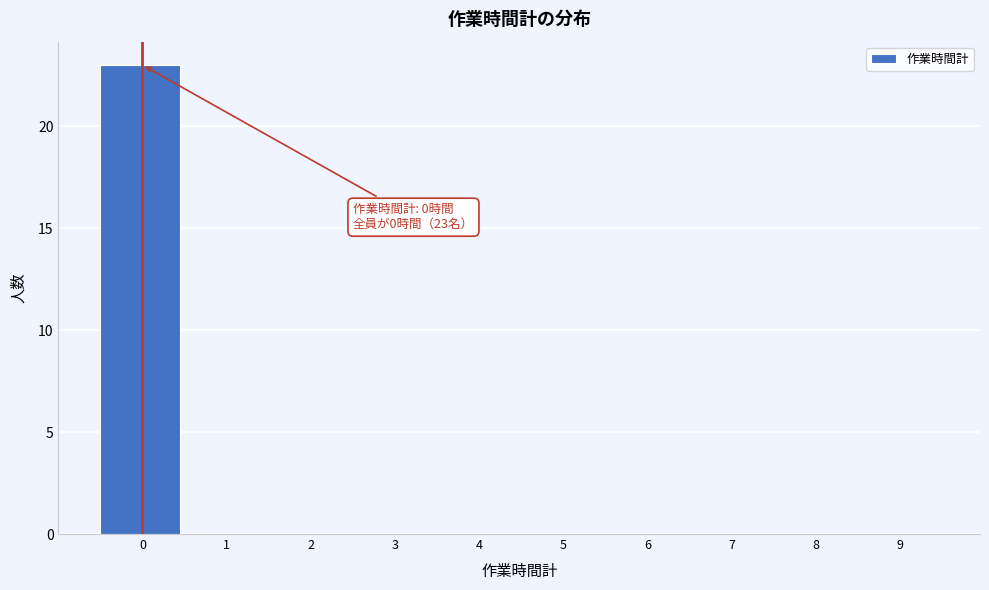

Reading left to right, transcribe all the data shown in this chart.

0=23	1=0	2=0	3=0	4=0	5=0	6=0	7=0	8=0	9=0